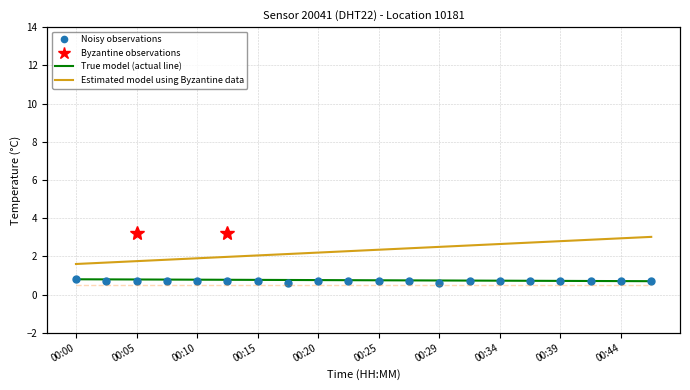

The chart shows a value of 0.7 at 00:20. True or false?

True